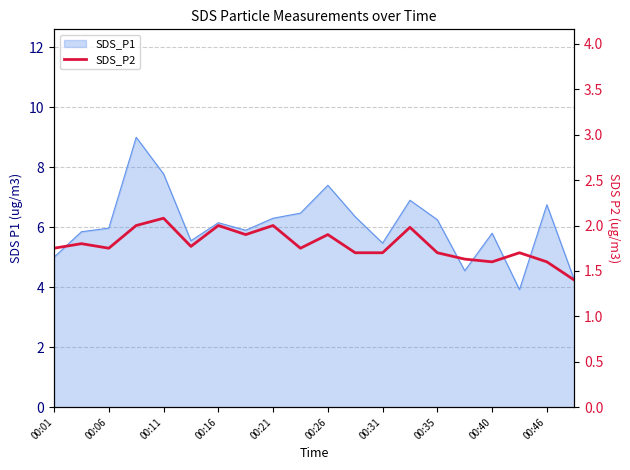

How many lines are shown in the chart?

1